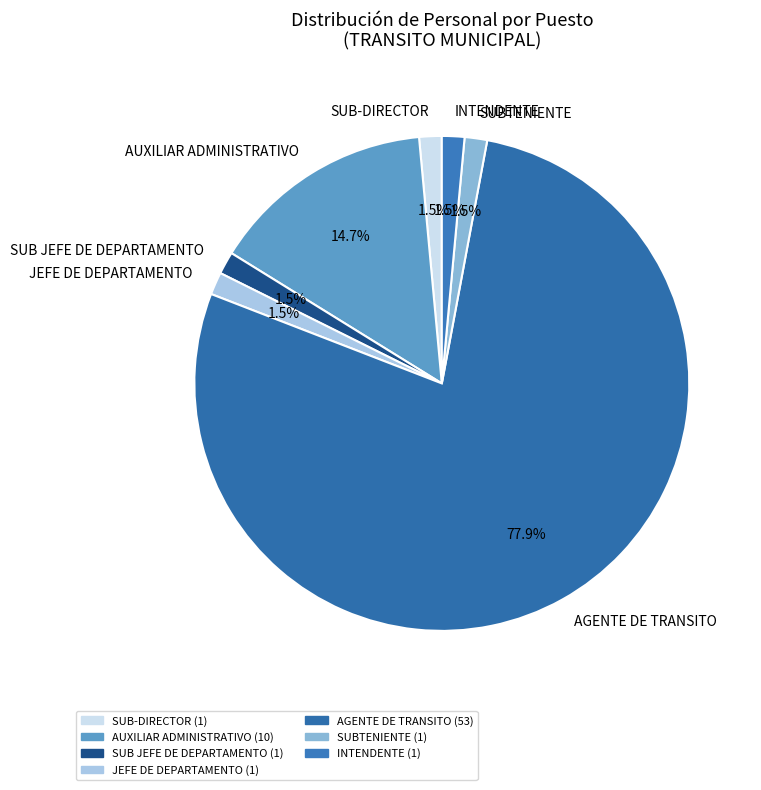

Does AGENTE DE TRANSITO account for over 50% of the chart?

Yes